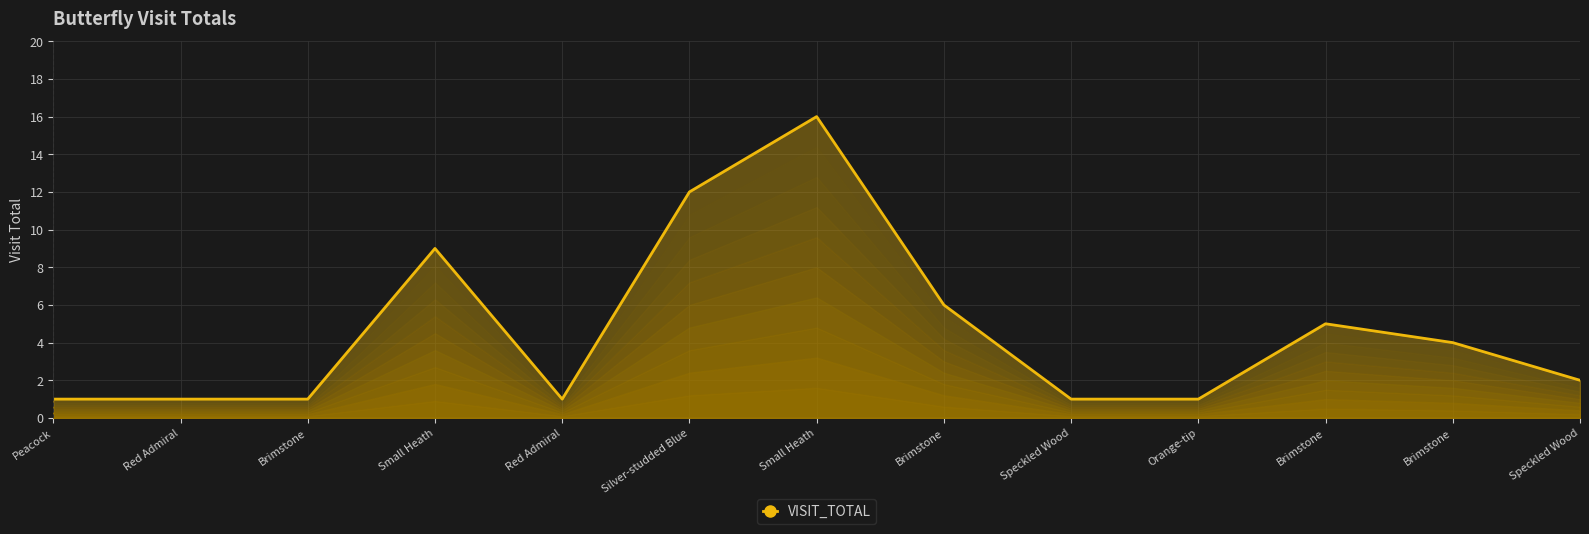

Does the chart display data point markers on the line(s)?

No